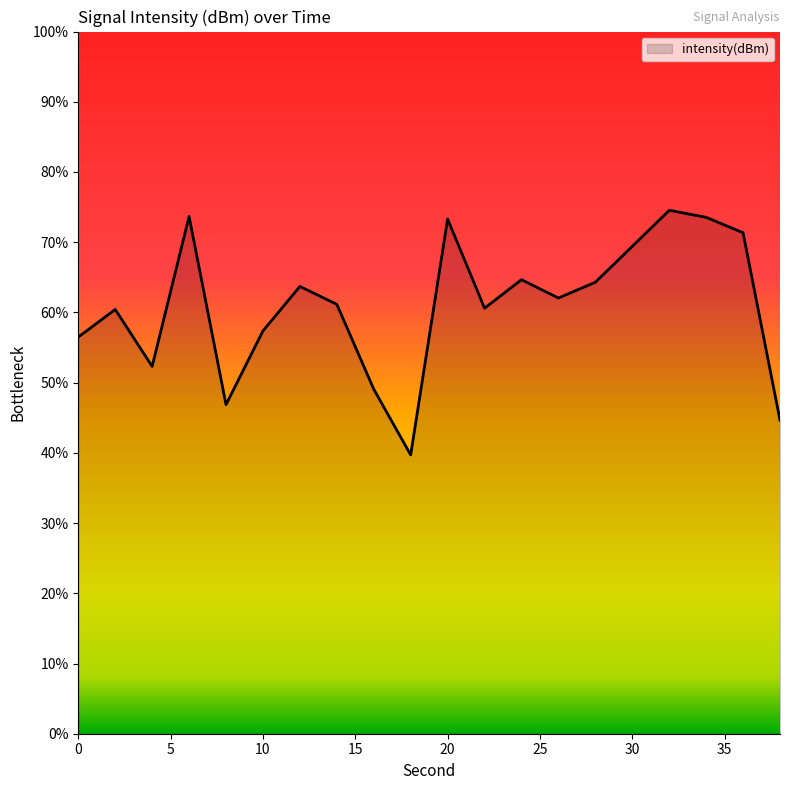

What is the maximum value shown in the chart?

74.5